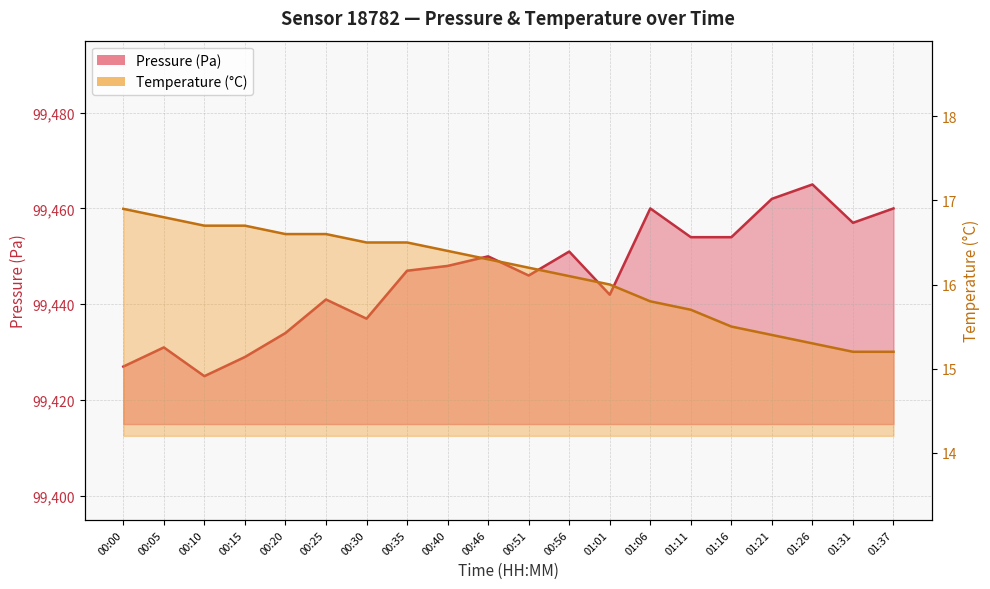

What is the total value across all series at 00:10?

99441.7